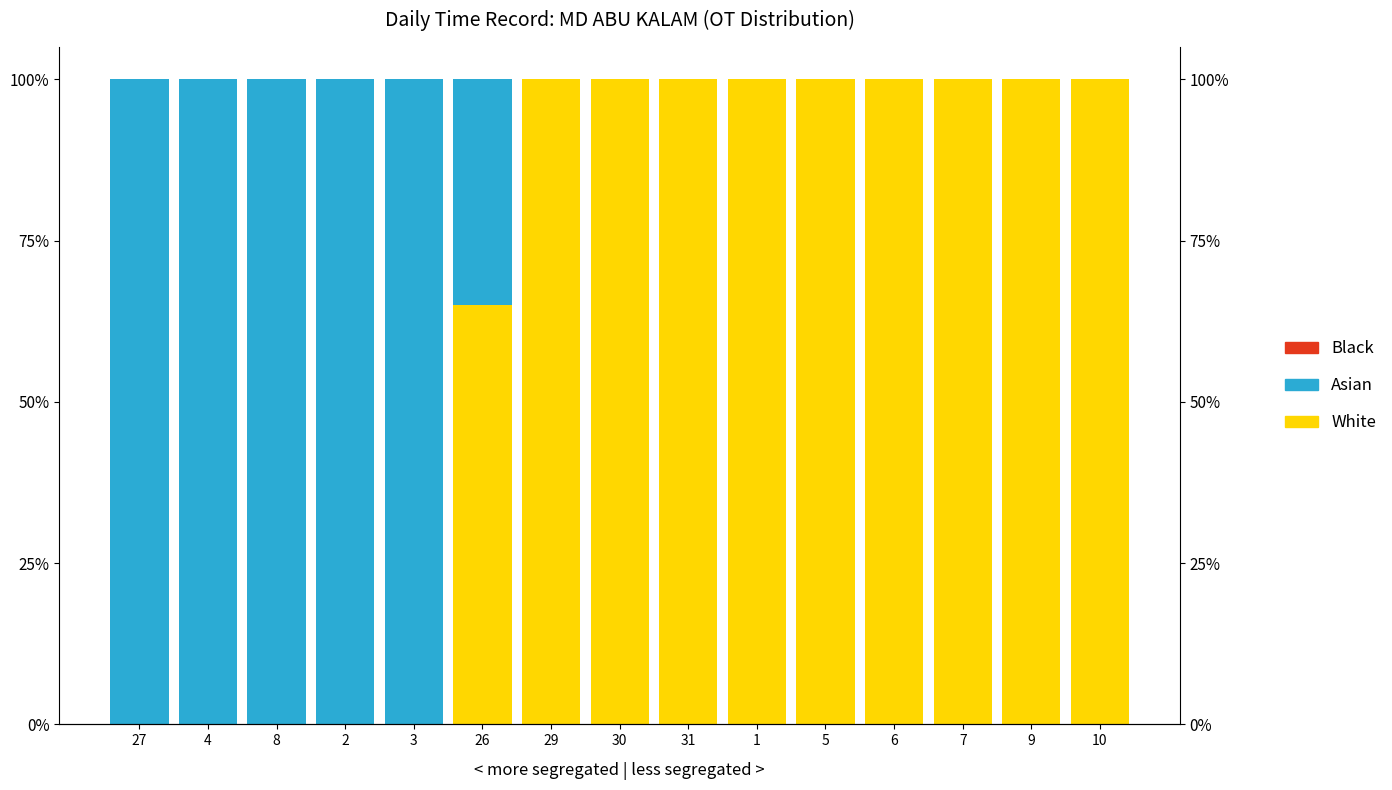

How many groups of bars are there?

15